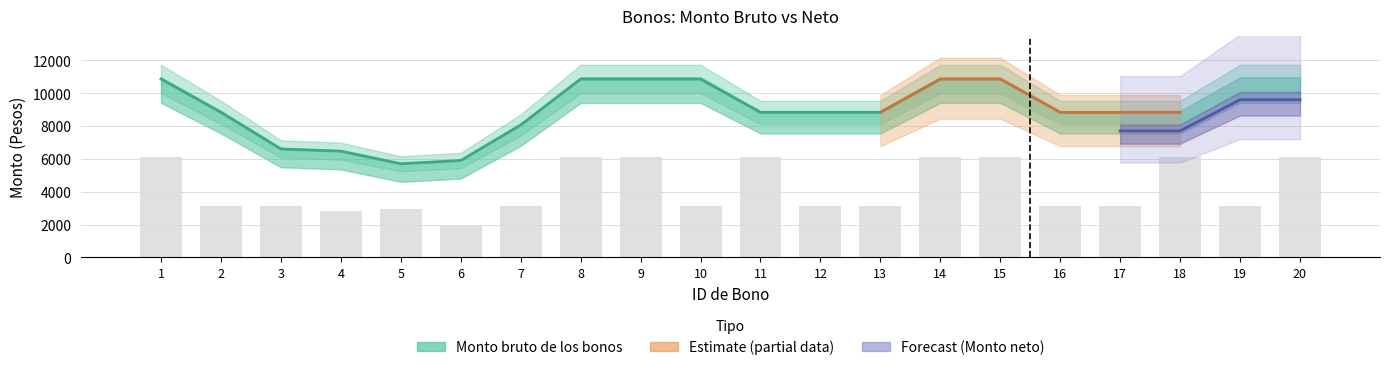

At which category does the chart reach its minimum across all series?

6